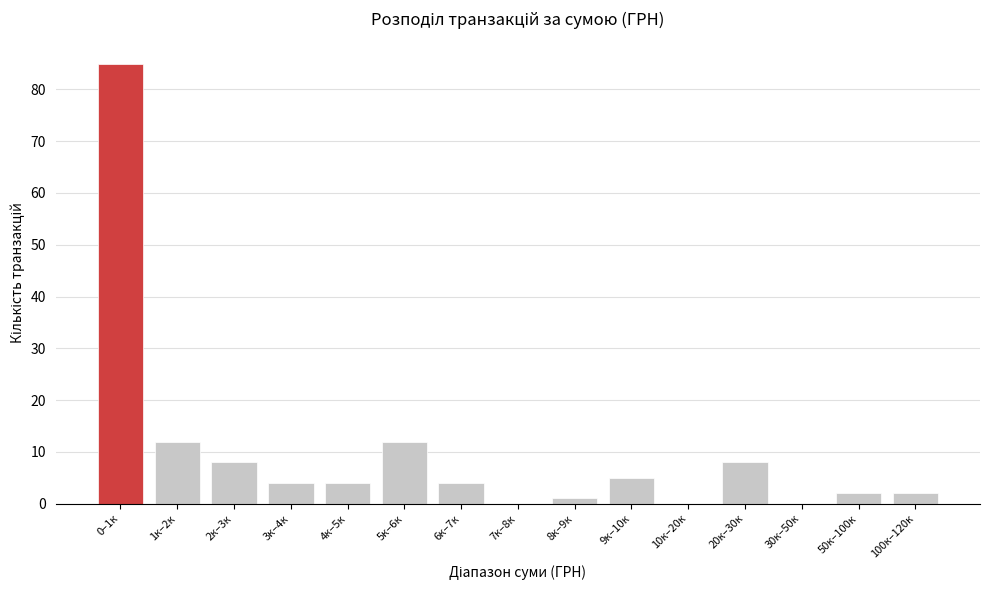

Reading left to right, what are all the values shown in this chart?

0–1к=85	1к–2к=12	2к–3к=8	3к–4к=4	4к–5к=4	5к–6к=12	6к–7к=4	7к–8к=0	8к–9к=1	9к–10к=5	10к–20к=0	20к–30к=8	30к–50к=0	50к–100к=2	100к–120к=2